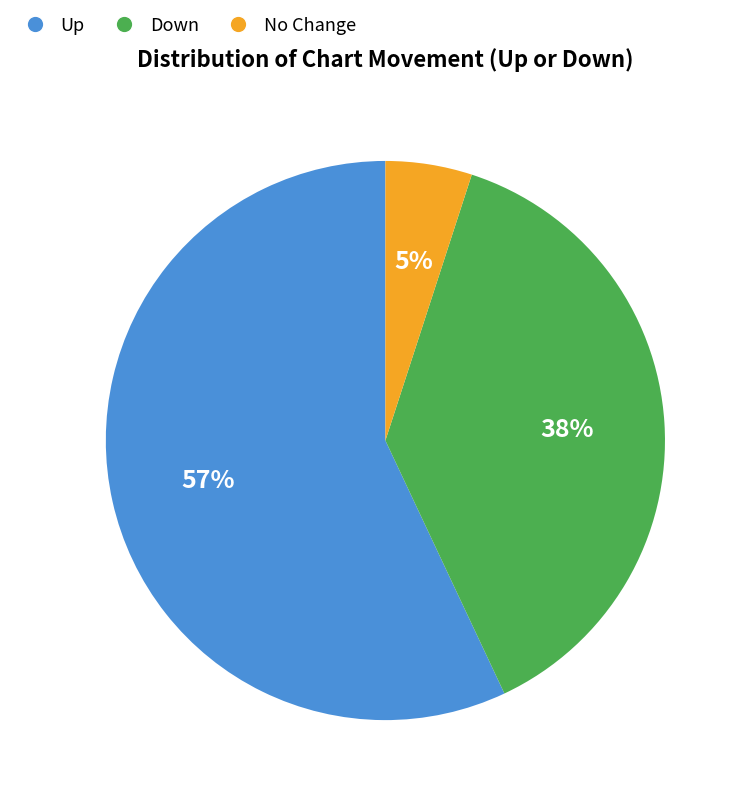

To the nearest percent, what is the difference between the largest and smallest slice percentages?

52%